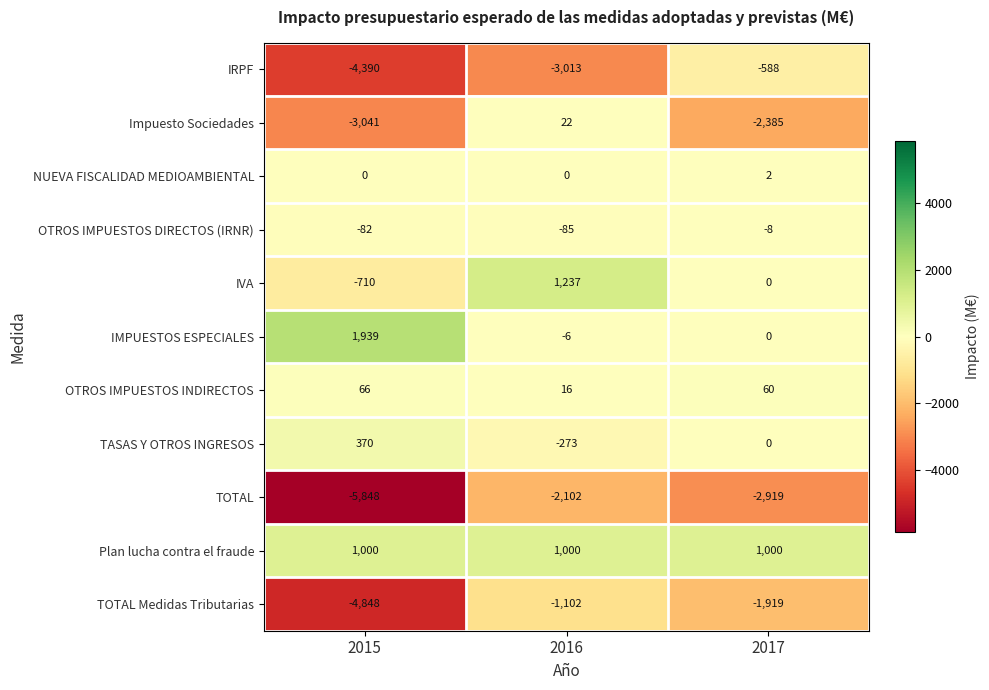

What is the difference between the highest and lowest values at 2017?

3919